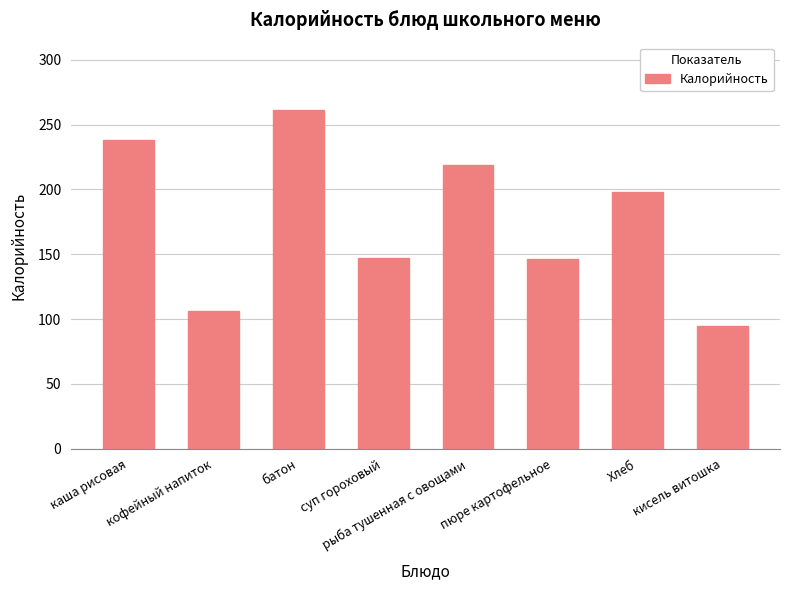

True or false: the data shows 21.5 at кисель витошка.

False